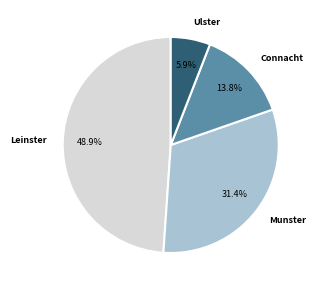

To the nearest percent, what is the combined percentage of Ulster and Connacht?

20%